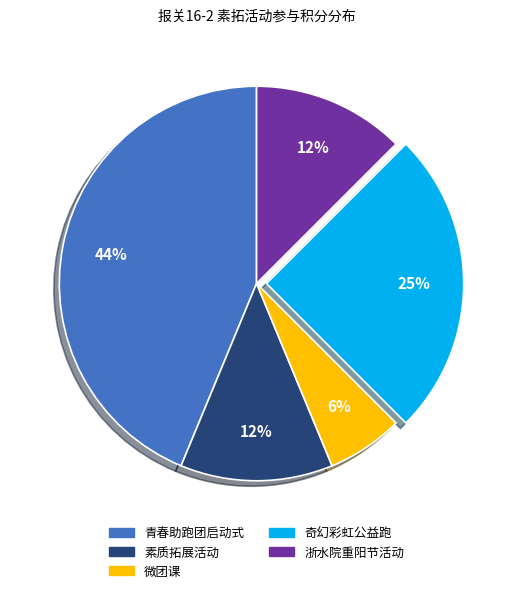

Which category has the biggest portion of the pie?

青春助跑团启动式